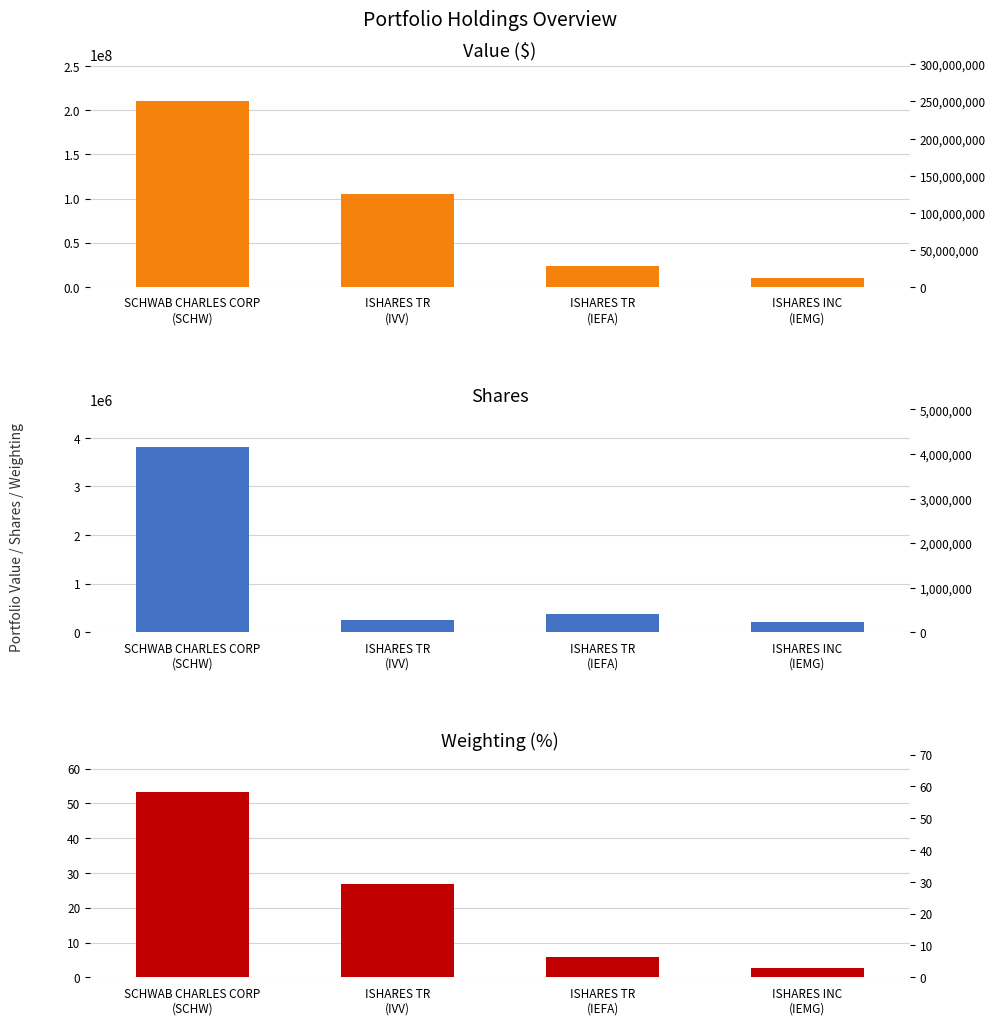

At which label is Weighting (%) closest to 27?

ISHARES TR
(IVV)